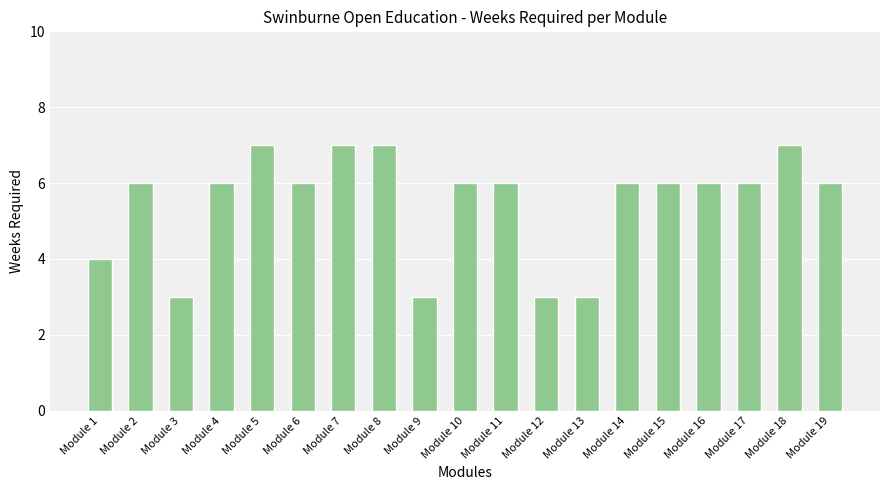

Reading left to right, list all the values displayed in this chart.

4	6	3	6	7	6	7	7	3	6	6	3	3	6	6	6	6	7	6